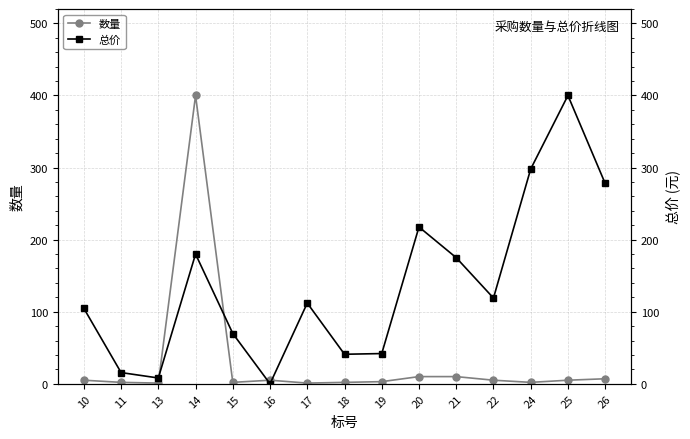

What is the total value across all series at 22?

124.0